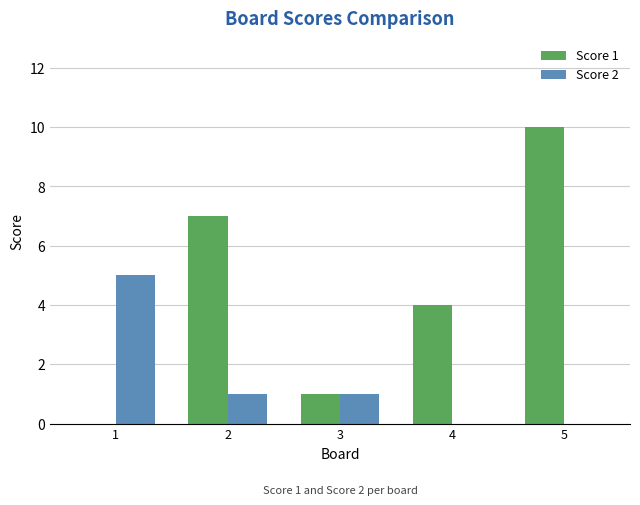

What is the difference between the Score 1 values at 3 and 1?

1